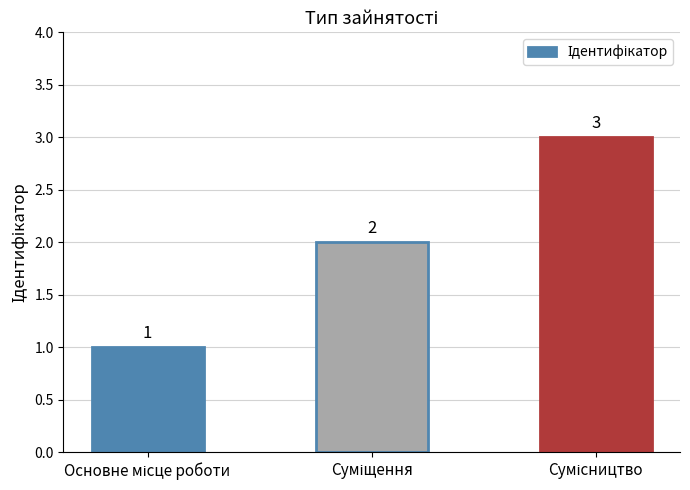

Reading left to right, extract all data points from this chart.

1	2	3